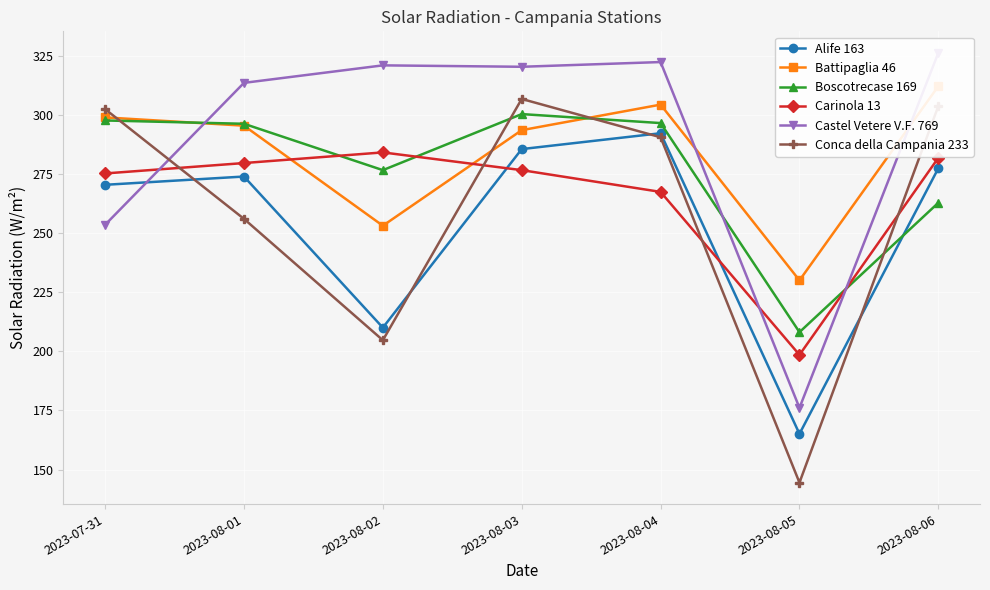

Is it true that Boscotrecase 169 equals 208.1 at 2023-08-05?

True